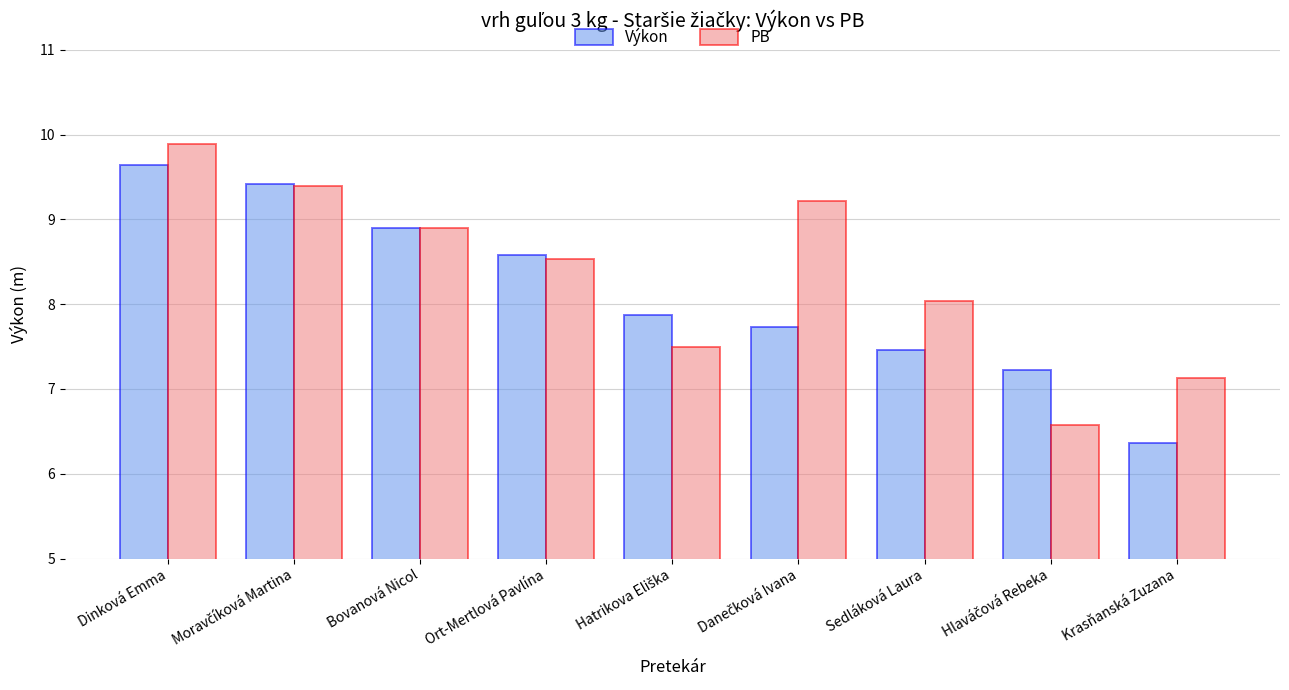

Reading left to right, extract all data points from this chart.

Výkon: 9.6	9.4	8.9	8.6	7.9	7.7	7.5	7.2	6.4
PB: 9.9	9.4	8.9	8.5	7.5	9.2	8.0	6.6	7.1